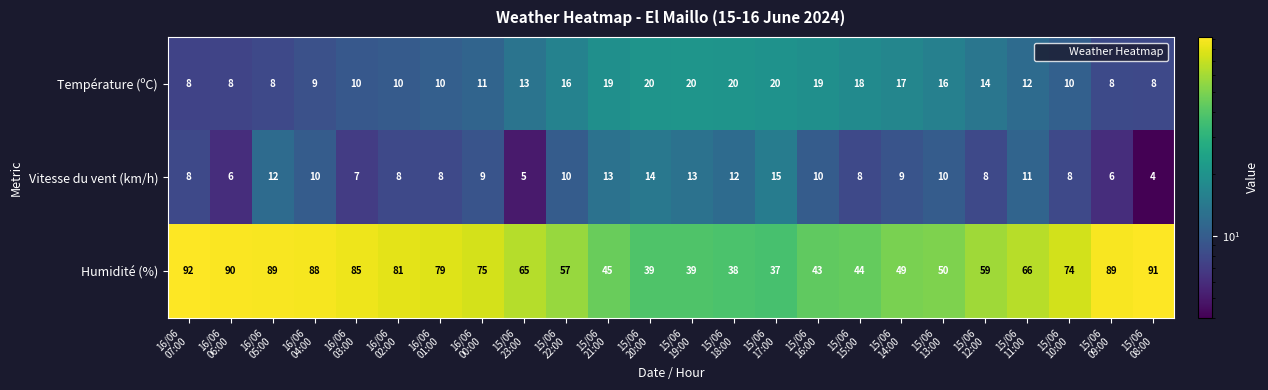

At 16/06
03:00, list the series in order from largest to smallest.

Humidité (%), Température (ºC), Vitesse du vent (km/h)